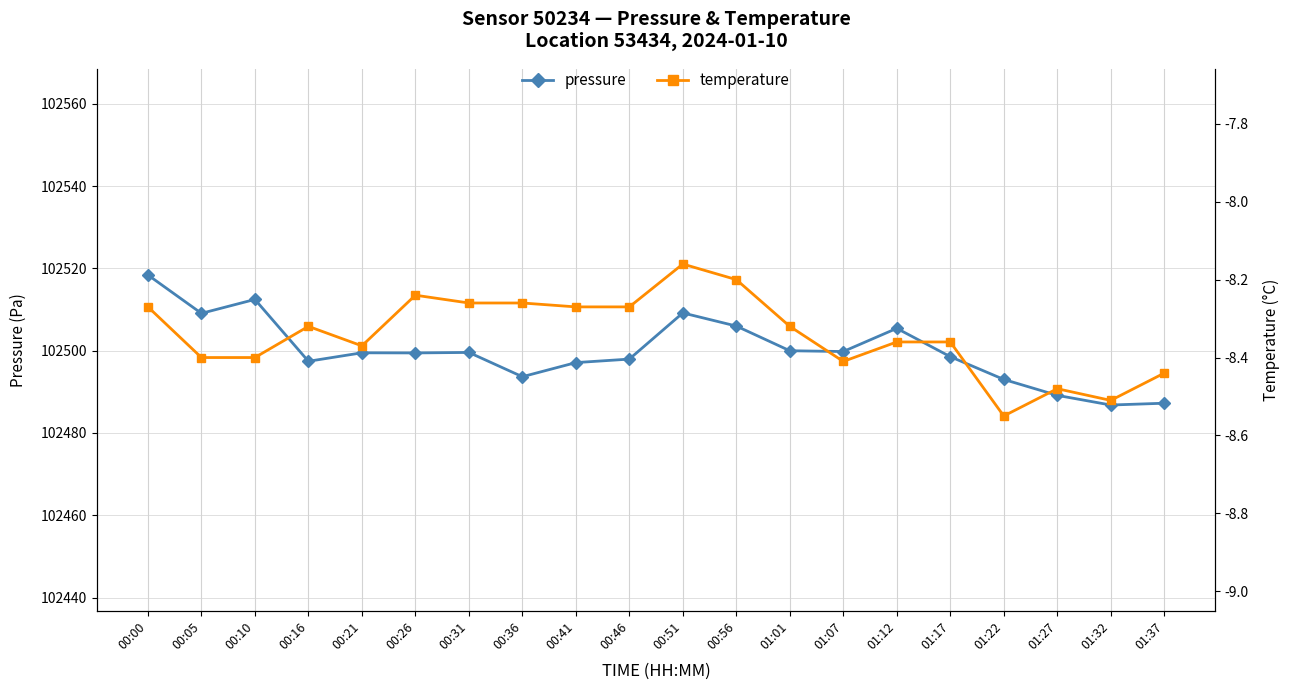

Where is the first local maximum for temperature?

00:16